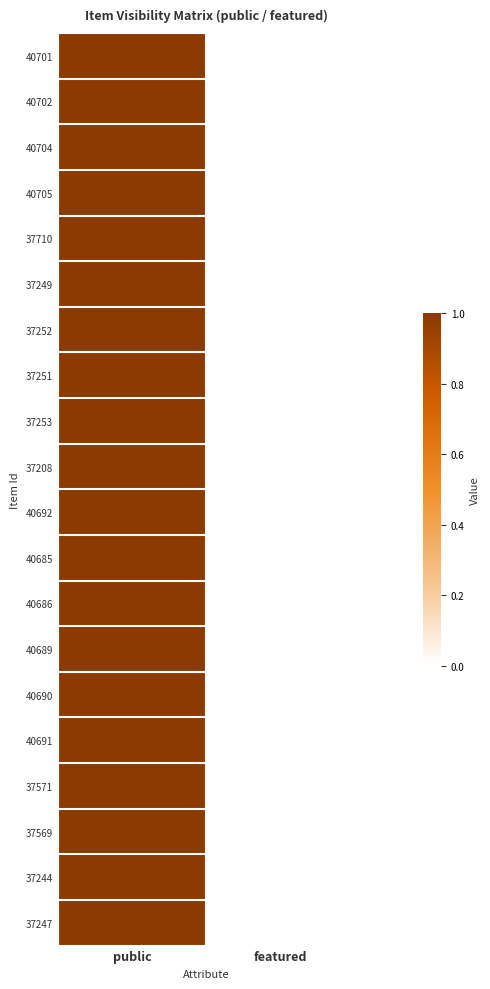

Reading right to left, list all the values displayed in this chart.

40701: featured=0	public=1
40702: featured=0	public=1
40704: featured=0	public=1
40705: featured=0	public=1
37710: featured=0	public=1
37249: featured=0	public=1
37252: featured=0	public=1
37251: featured=0	public=1
37253: featured=0	public=1
37208: featured=0	public=1
40692: featured=0	public=1
40685: featured=0	public=1
40686: featured=0	public=1
40689: featured=0	public=1
40690: featured=0	public=1
40691: featured=0	public=1
37571: featured=0	public=1
37569: featured=0	public=1
37244: featured=0	public=1
37247: featured=0	public=1